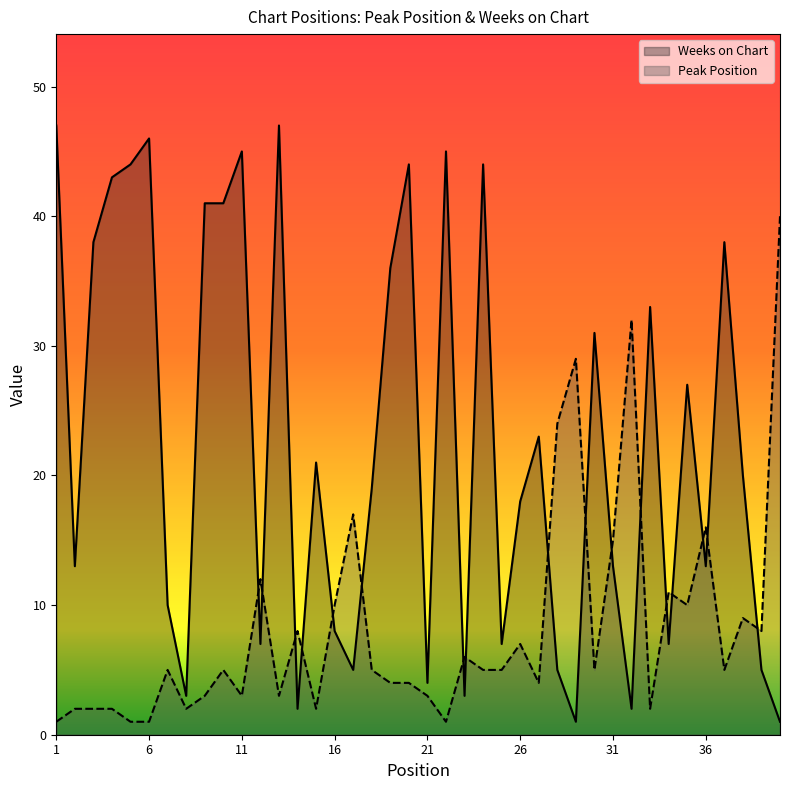

Reading left to right, extract all data points from this chart.

Peak Position: 1	2	2	2	1	1	5	2	3	5	3	12	3	8	2	10	17	5	4	4	3	1	6	5	5	7	4	24	29	5	15	32	2	11	10	16	5	9	8	40
Weeks on Chart: 47	13	38	43	44	46	10	3	41	41	45	7	47	2	21	8	5	19	36	44	4	45	3	44	7	18	23	5	1	31	13	2	33	7	27	13	38	20	5	1